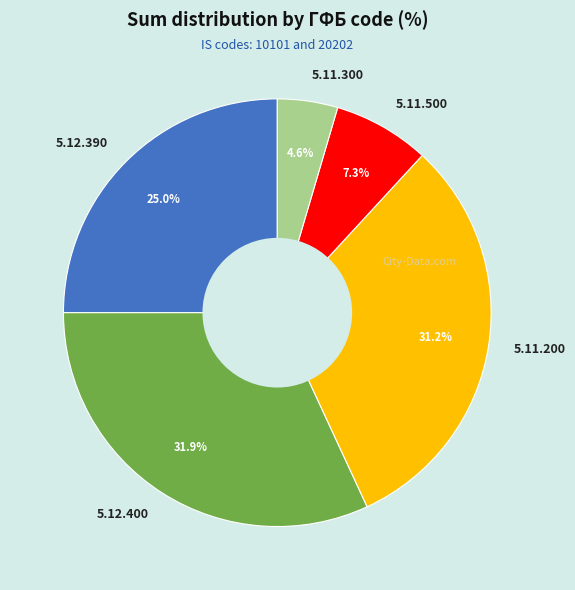

To the nearest percent, what is the difference between the 5.11.200 and 5.11.500 slice percentages?

24%